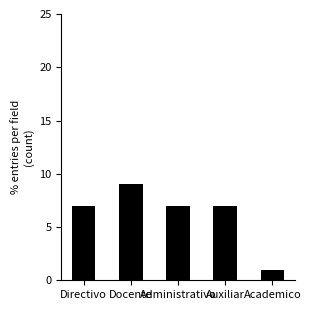

What is the change in value from Docente to Academico?

-8